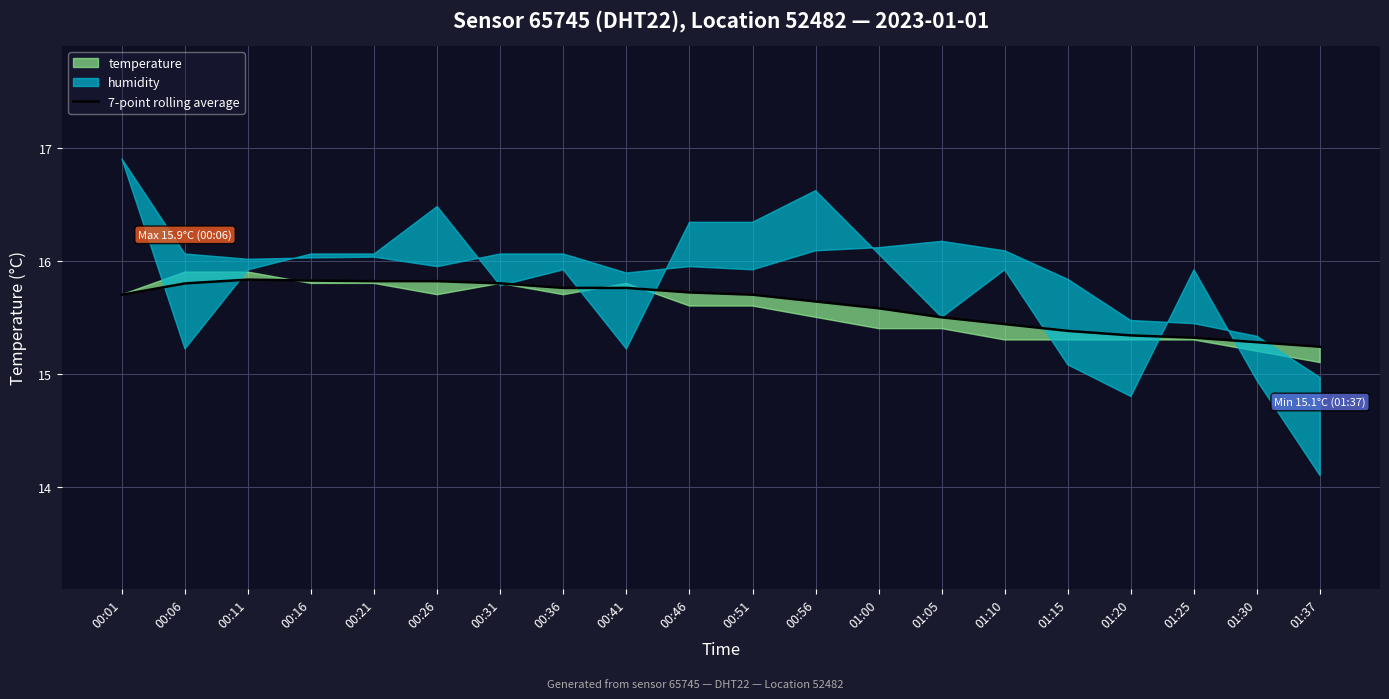

Where is the first local minimum?

00:21